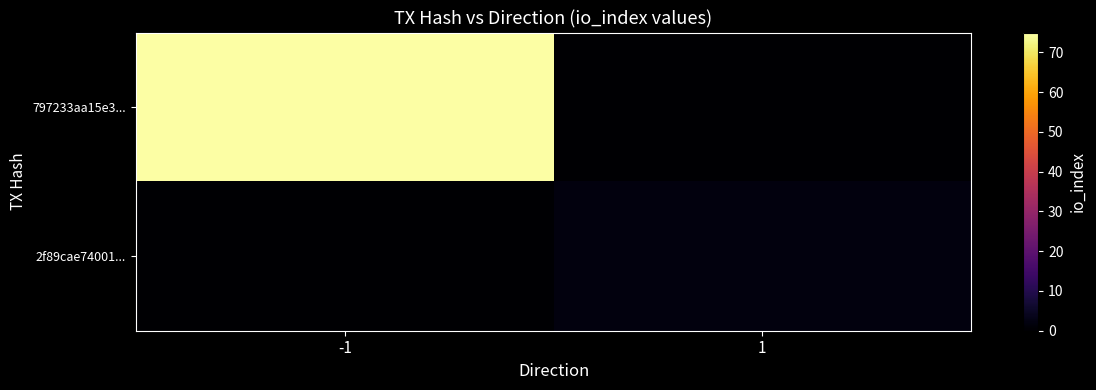

Reading left to right, transcribe all the data shown in this chart.

797233aa15e3...: -1=75	1=0
2f89cae74001...: -1=0	1=2